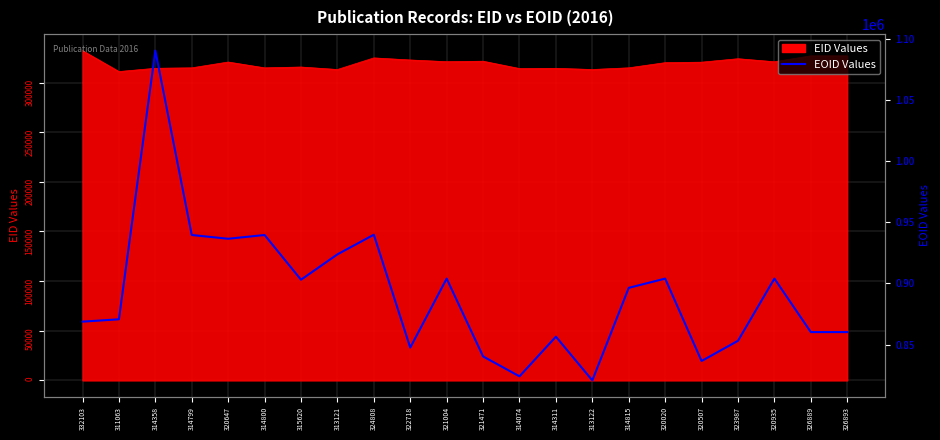

Rank the categories by value from highest to lowest.

314358, 324808, 314800, 314799, 320647, 313121, 320935, 321004, 320020, 315620, 314815, 311063, 332103, 326893, 326889, 314311, 323987, 322718, 321471, 320507, 314074, 313122